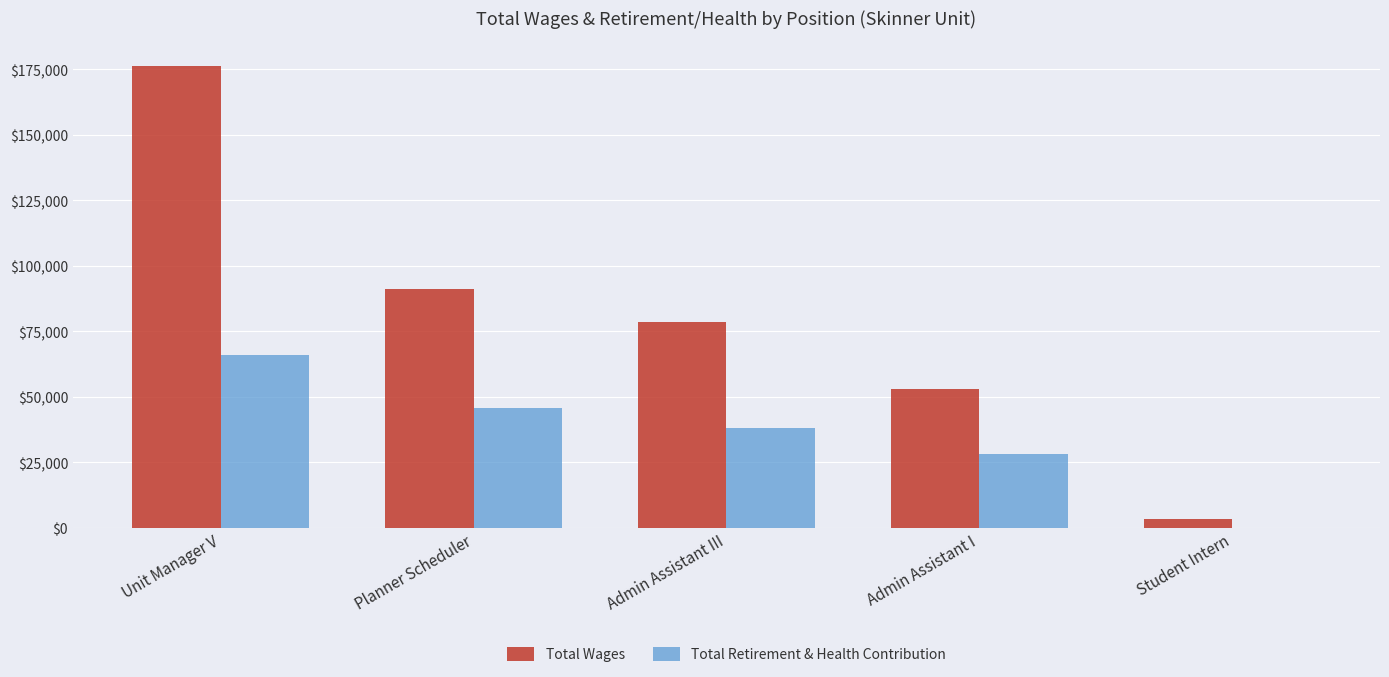

At which category is the sum across all series the highest?

Unit Manager V